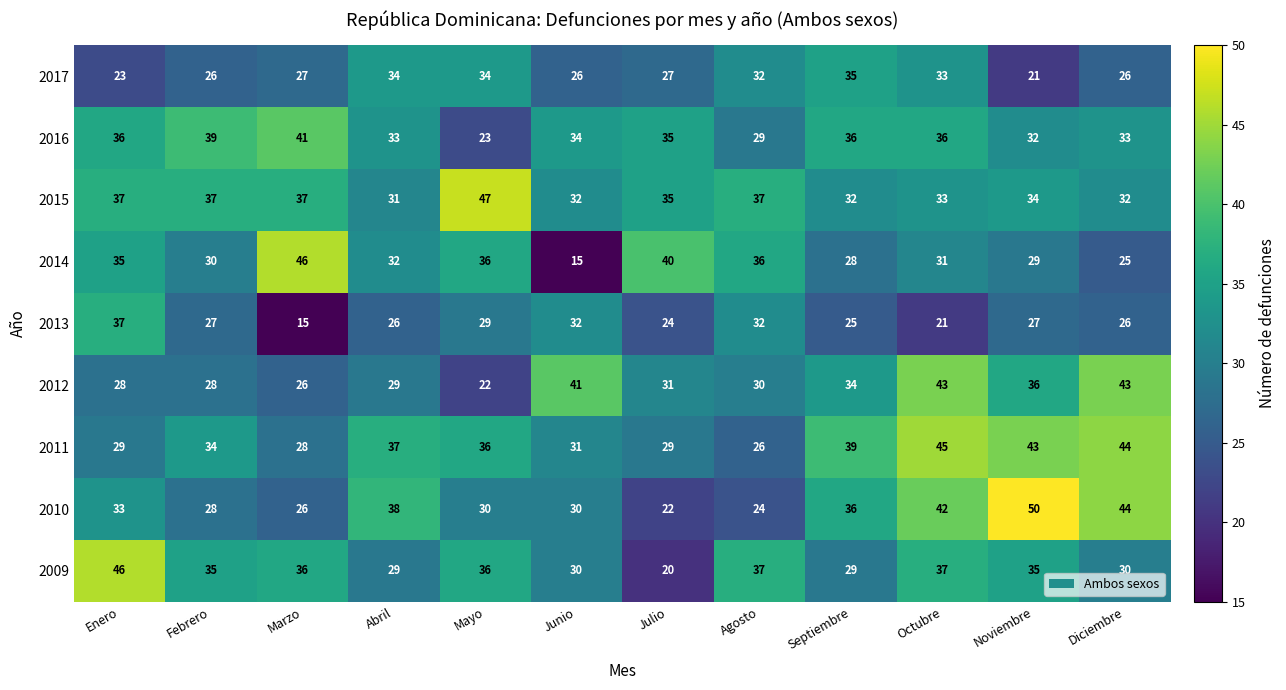

What is the maximum value for 2014?

46